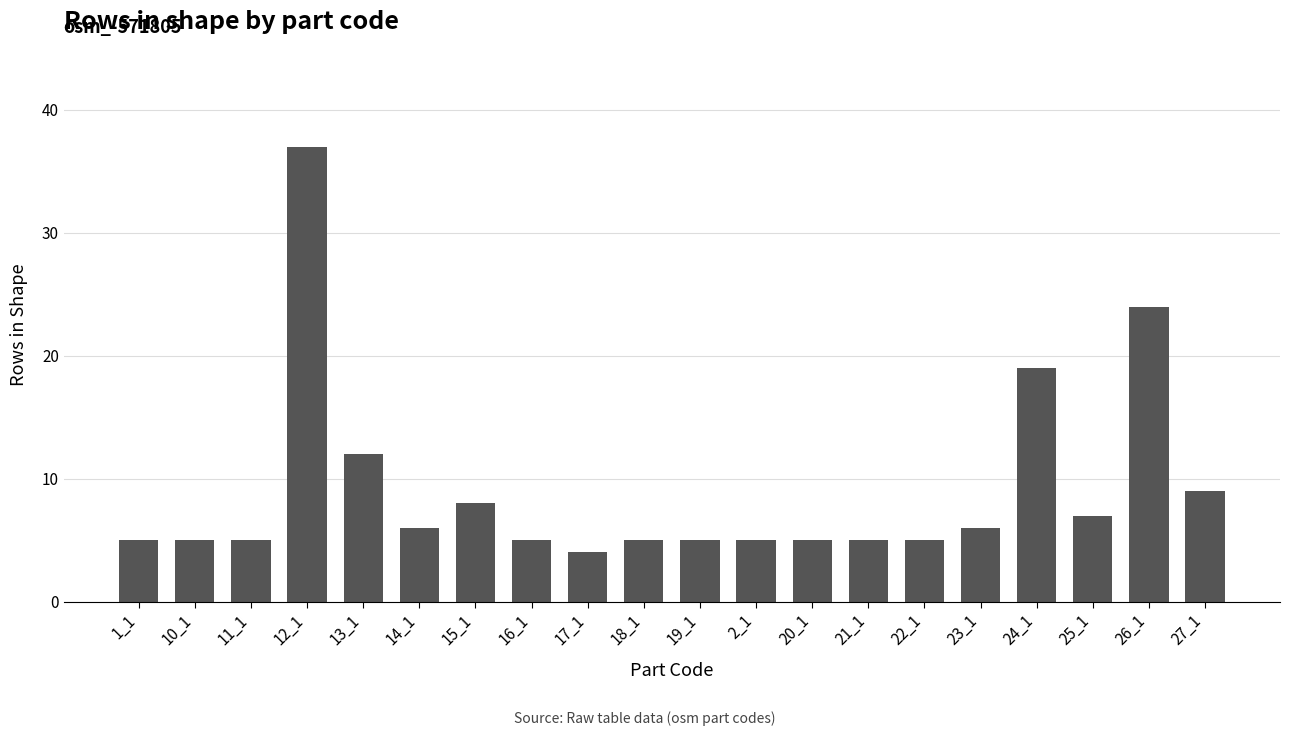

Reading left to right, extract all data points from this chart.

5	5	5	37	12	6	8	5	4	5	5	5	5	5	5	6	19	7	24	9